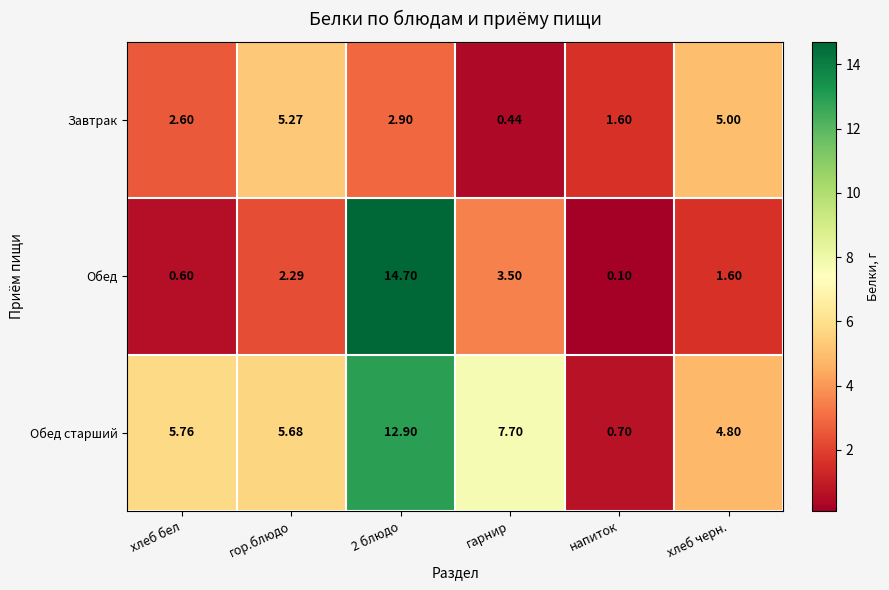

At which category does the chart reach its minimum across all series?

напиток